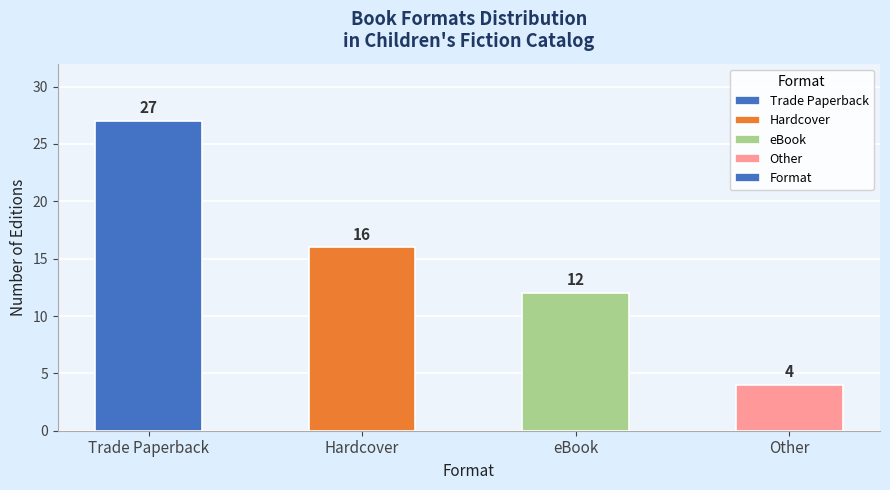

Is it true that the value at Other is 4?

True